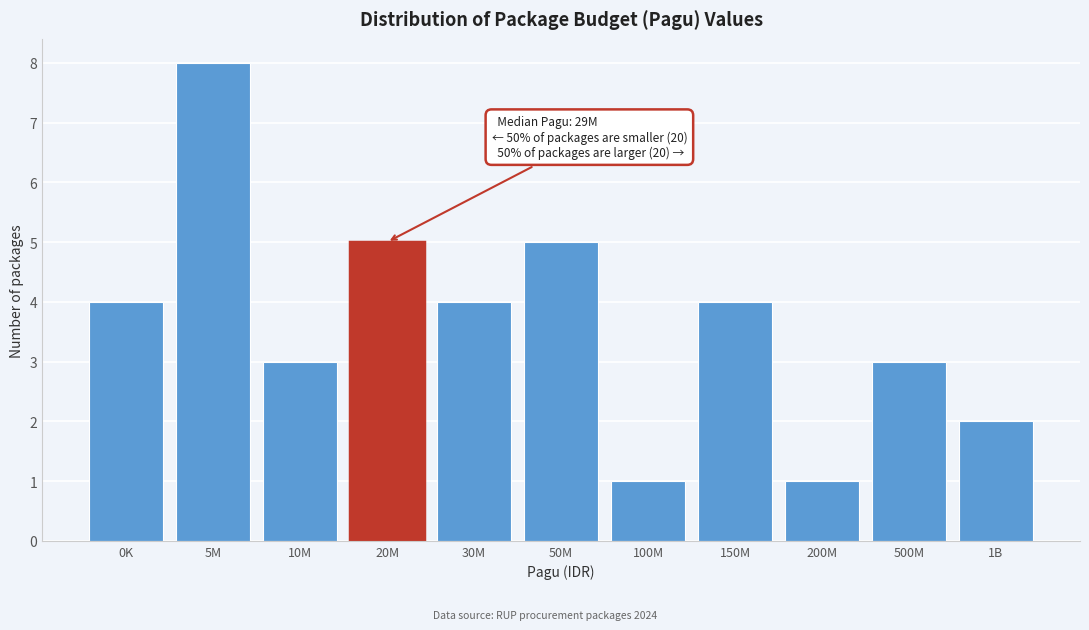

Reading right to left, list all the values displayed in this chart.

1B=2	500M=3	200M=1	150M=4	100M=1	50M=5	30M=4	20M=5	10M=3	5M=8	0K=4